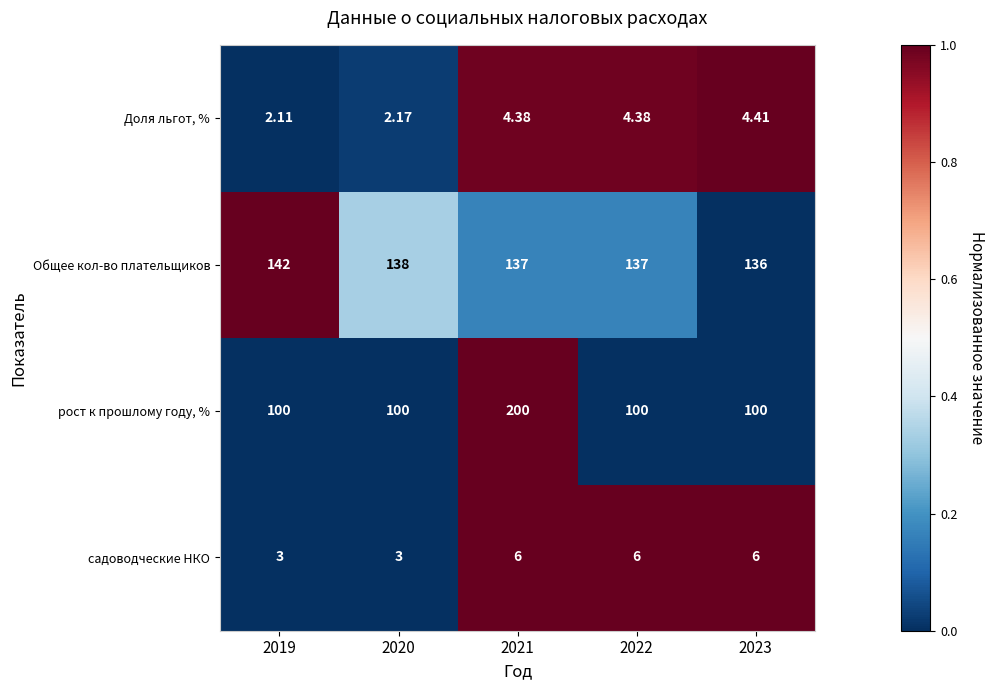

How many values in the Общее кол-во плательщиков series are below 137?

1